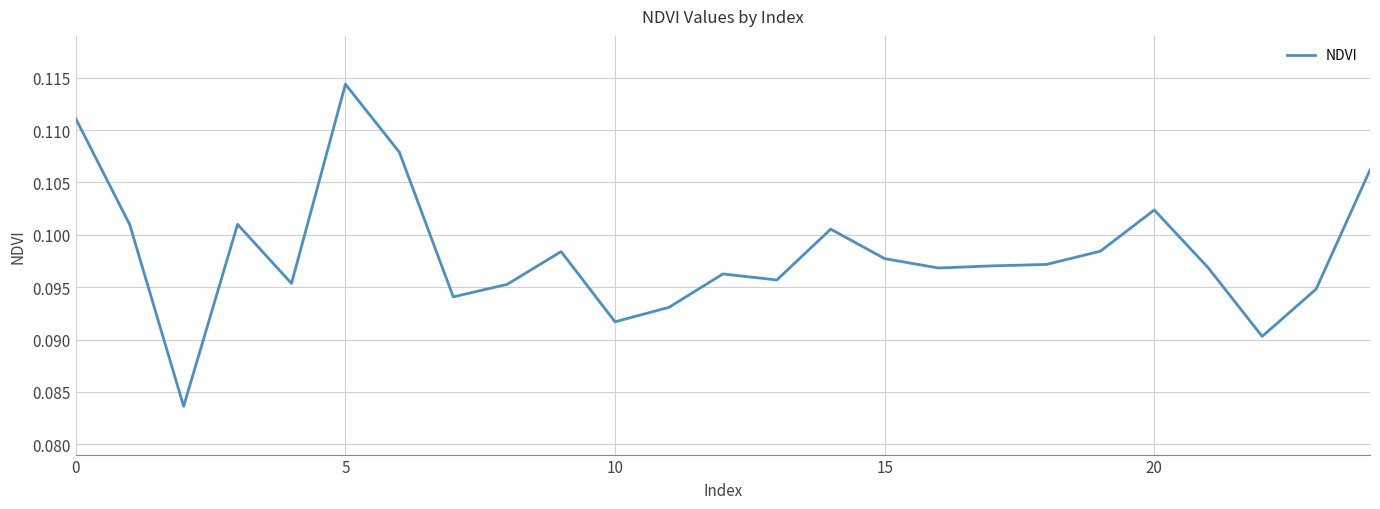

Which label corresponds to the largest value in the chart?

5